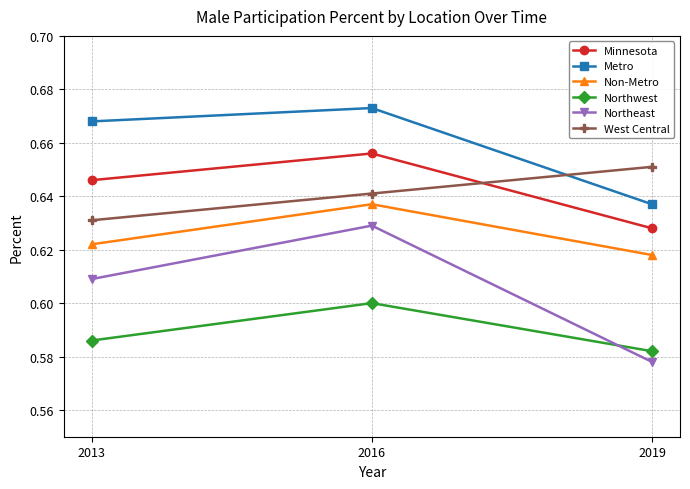

What is the sum of all West Central values?

1.9